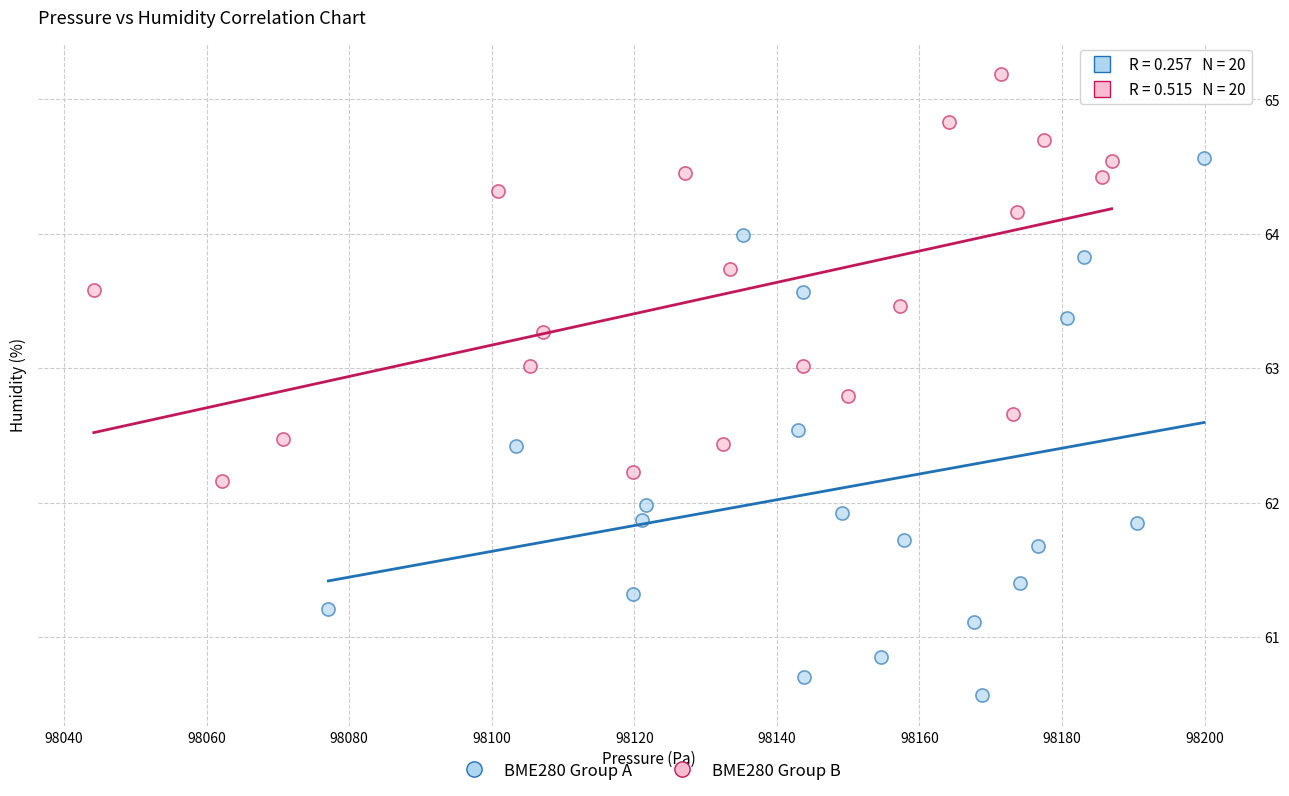

Which series has the largest Y range (max minus min)?

BME280 Group A